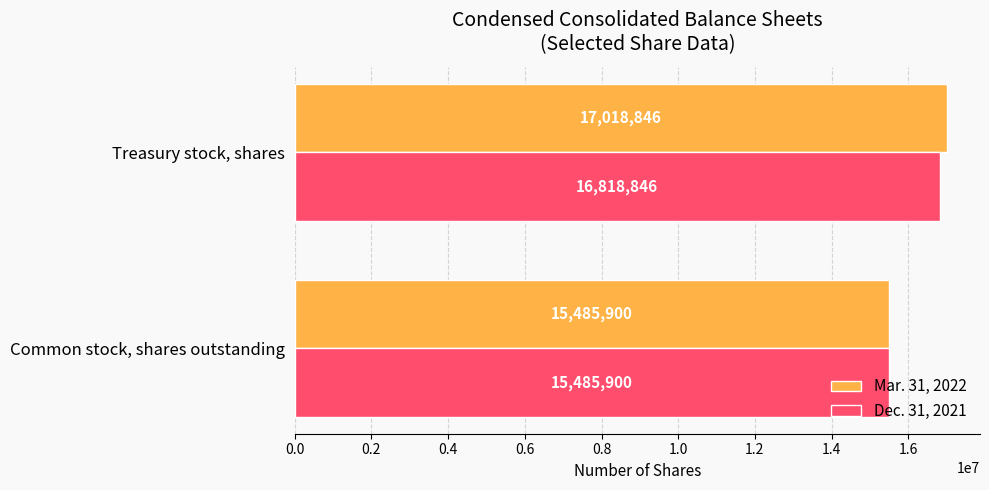

Rank the series by their maximum value, from lowest to highest.

Dec. 31, 2021, Mar. 31, 2022